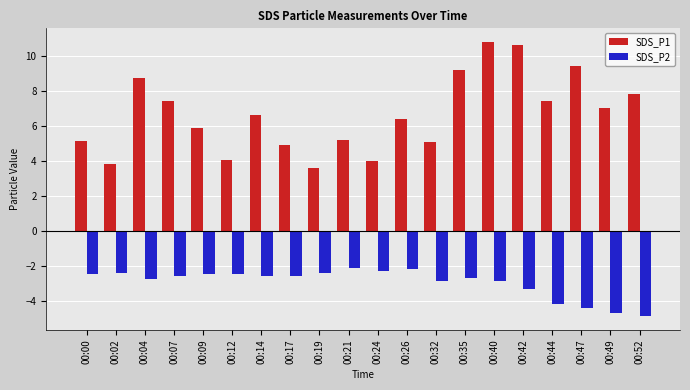

The value of SDS_P1 at 00:40 is 6.4. True or false?

False